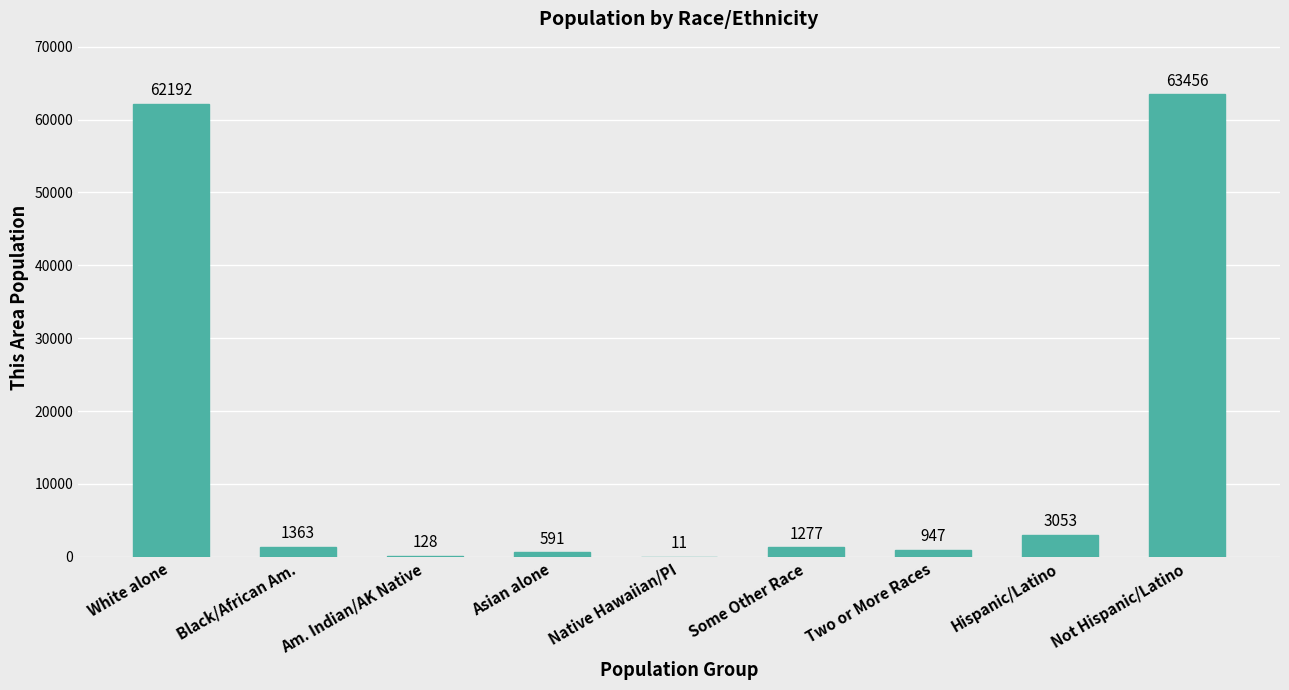

True or false: the data shows 11 at Native Hawaiian/PI.

True